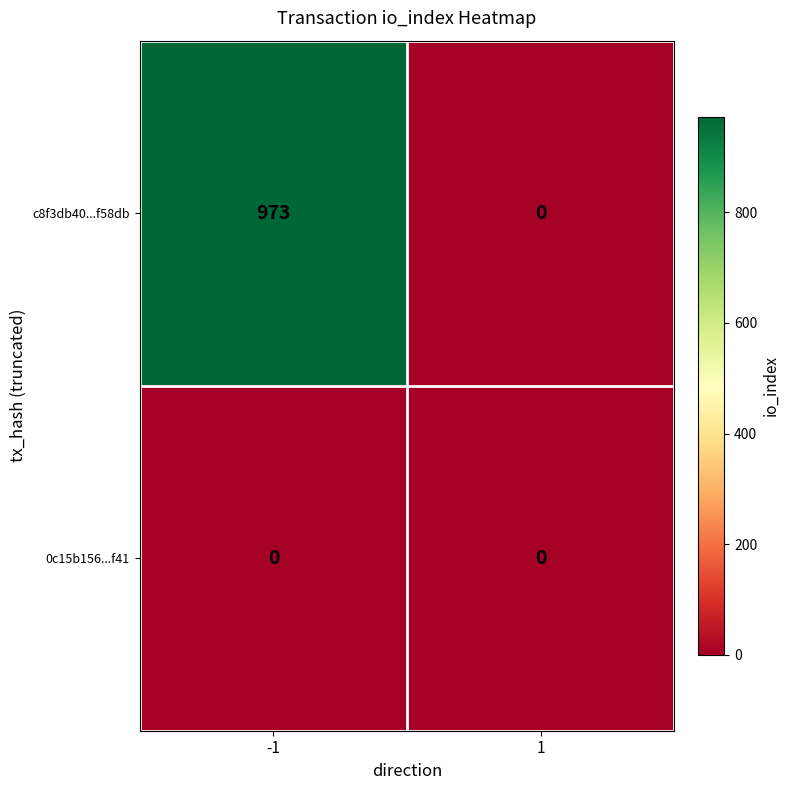

Rank the series at -1 from highest to lowest value.

c8f3db40...f58db, 0c15b156...f41